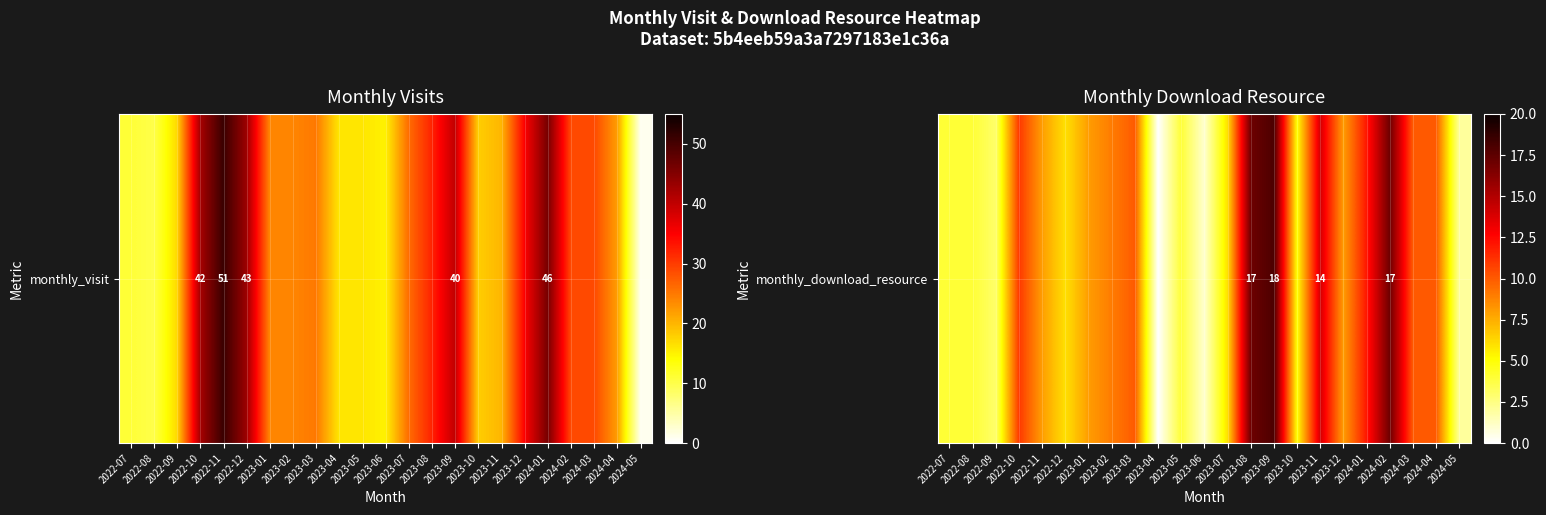

List the labels in order of value, smallest first.

2023-04, 2023-06, 2024-05, 2022-09, 2022-07, 2022-08, 2023-05, 2023-10, 2022-12, 2023-07, 2022-11, 2023-01, 2023-12, 2023-02, 2023-03, 2024-03, 2024-04, 2022-10, 2024-01, 2023-11, 2023-08, 2024-02, 2023-09